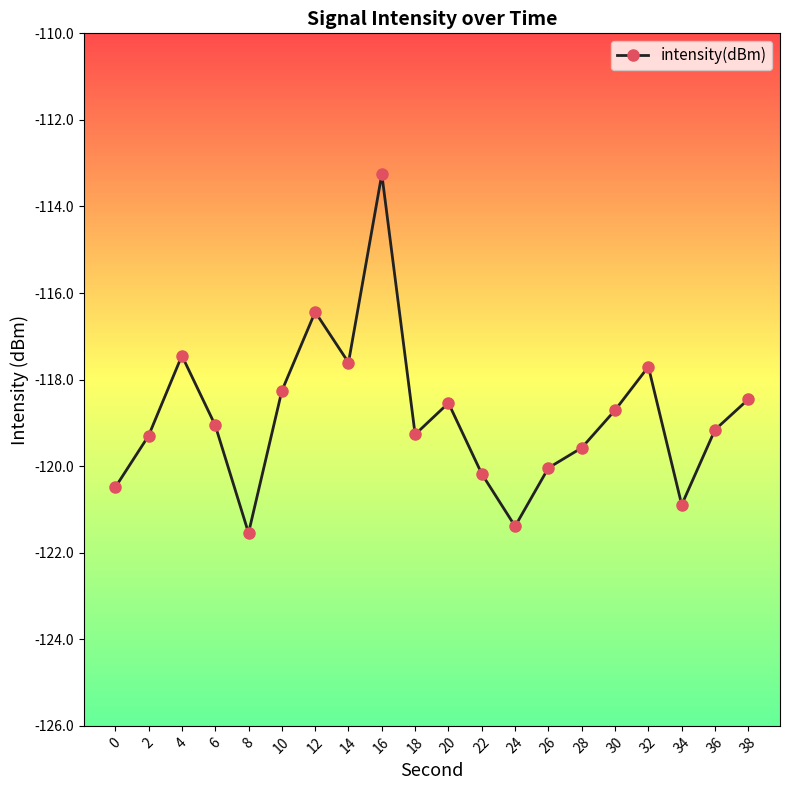

Count the number of values greater than -119.

9